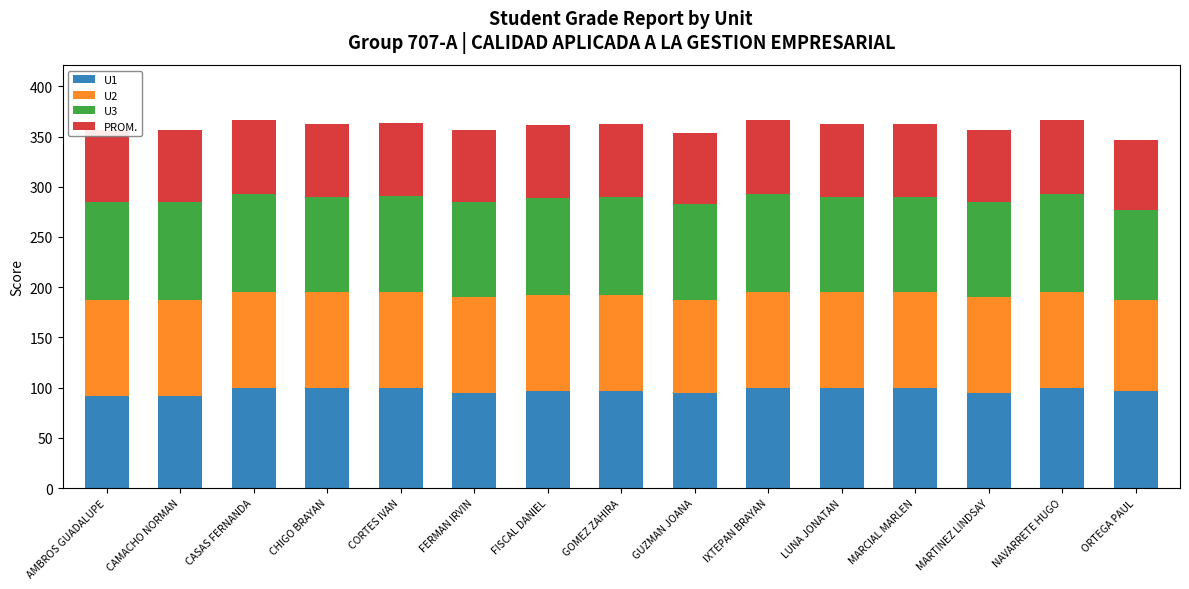

What is the minimum value for U1?

92.0